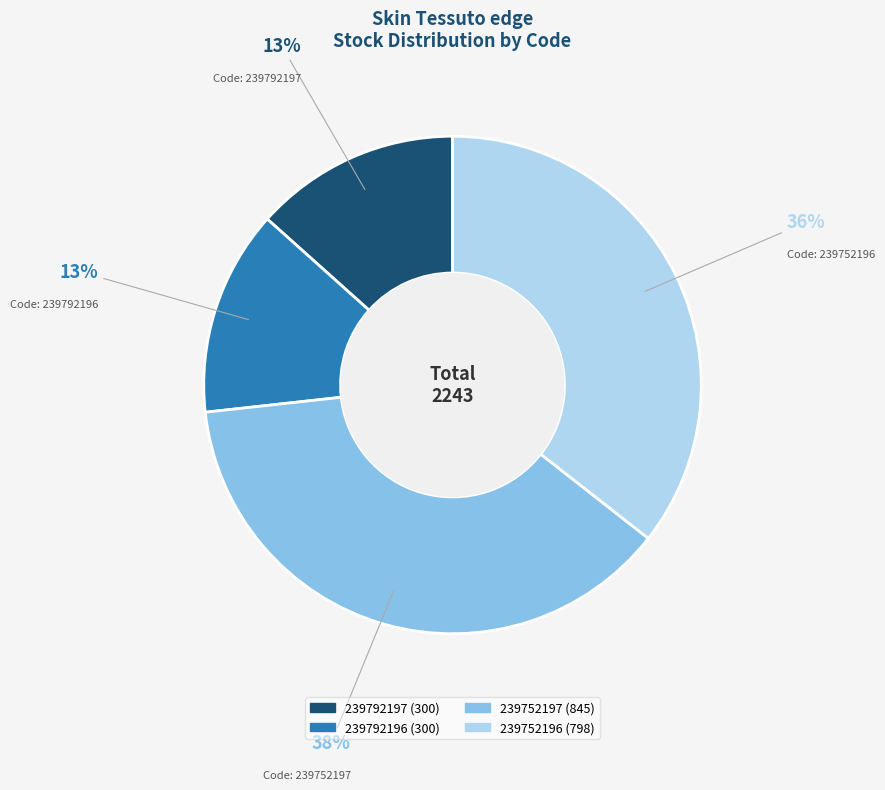

Which has a higher value, 239752196 or 239752197?

239752197